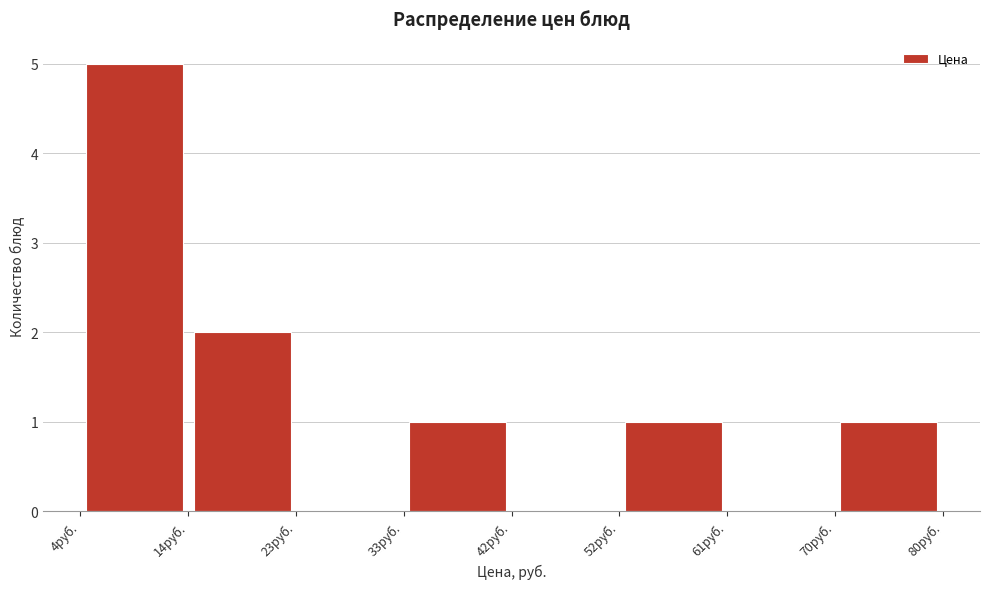

Which range on the x-axis has the tallest bar?

4 to 14